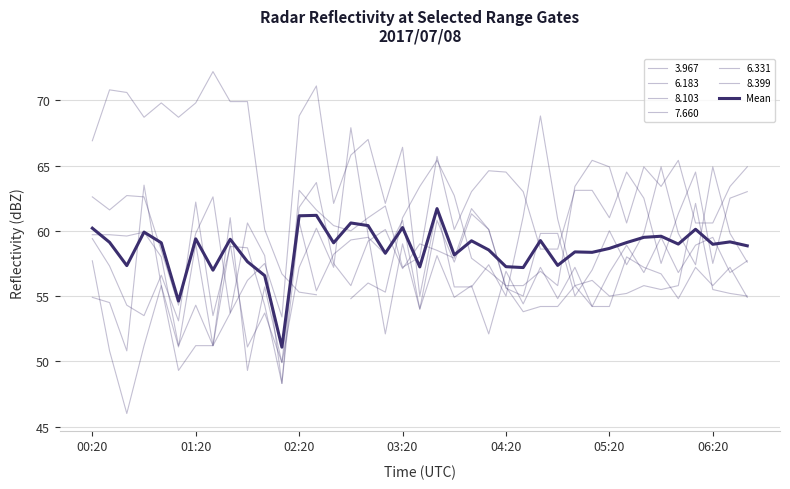

Which has a higher value, 33 or 31?

33